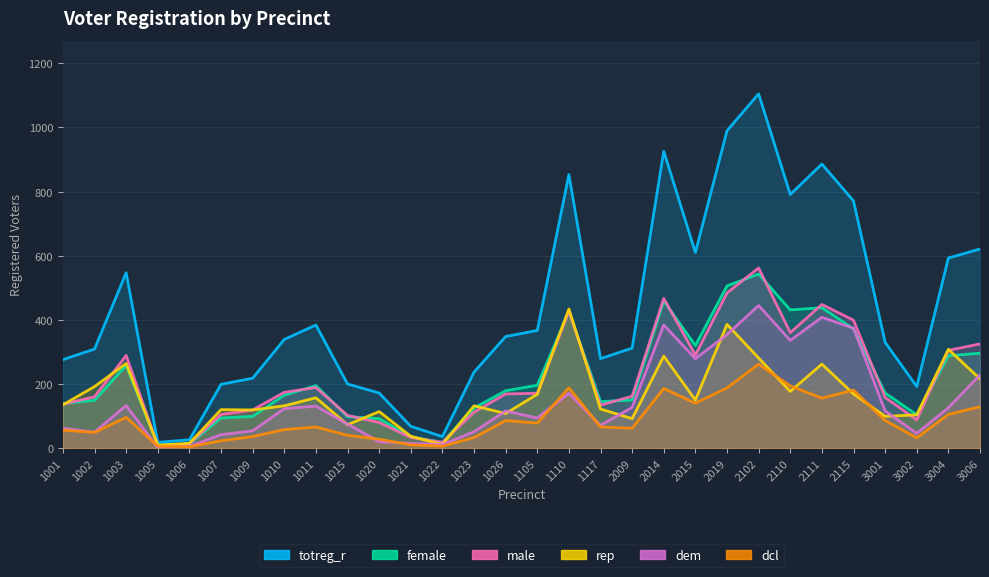

Which series has the largest total across all categories?

totreg_r